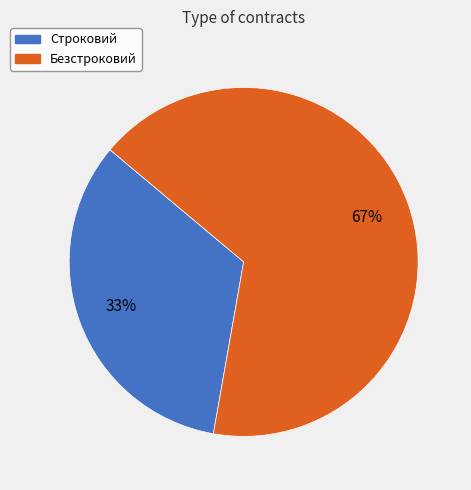

How many segments does this pie chart have?

2